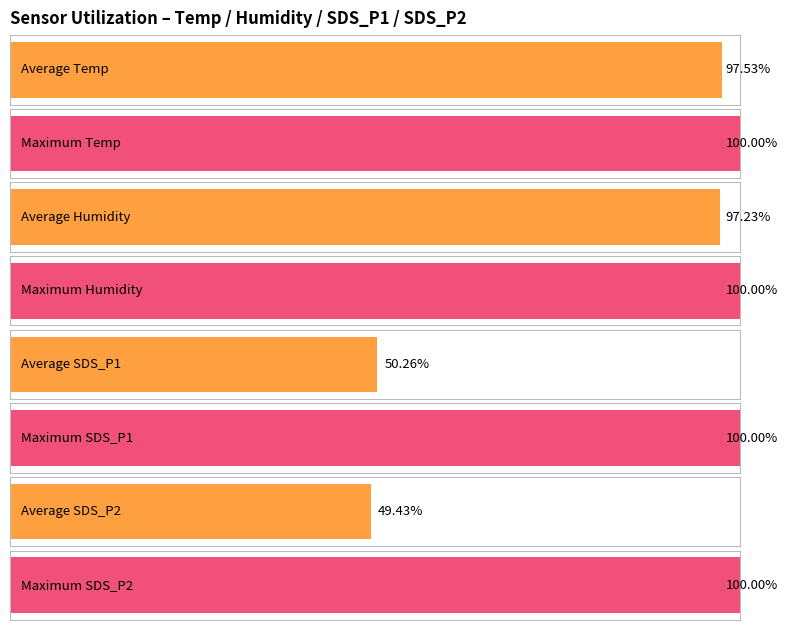

Are the bars grouped side by side (vs. stacked)?

Yes